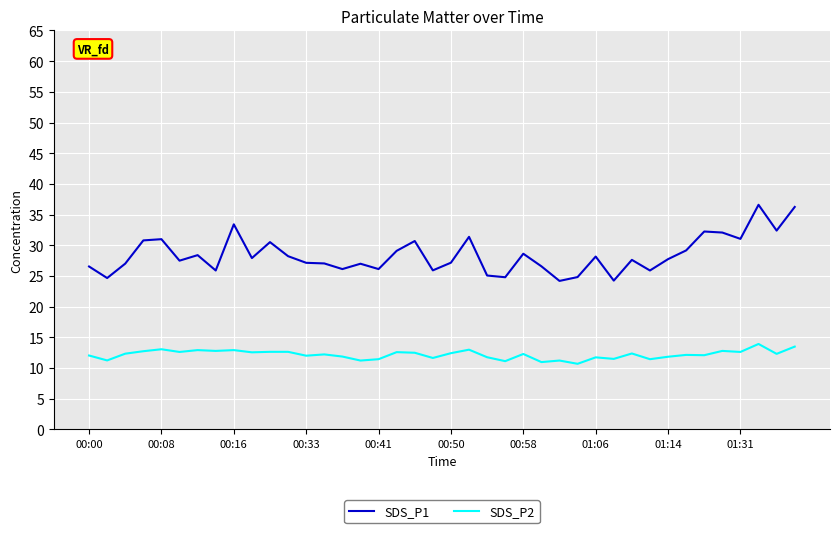

Rank the series by their average value, from highest to lowest.

SDS_P1, SDS_P2